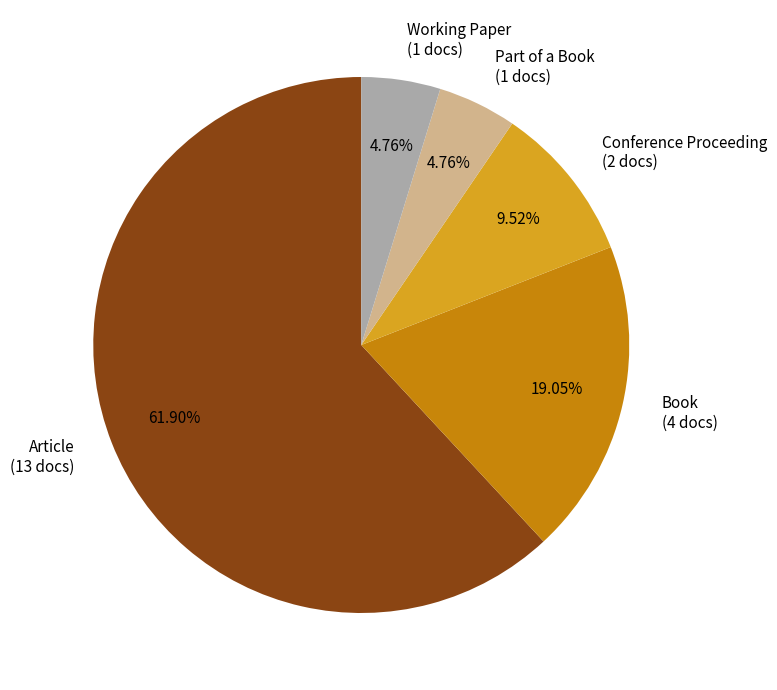

What percentage is the Working Paper slice, to the nearest percent?

5%